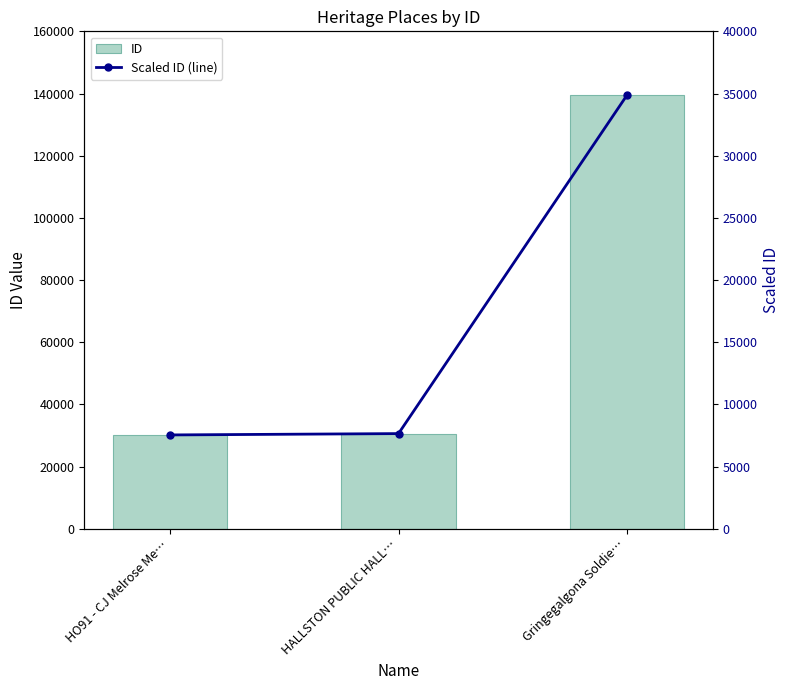

The Scaled ID (line) series shows 59848.3 at Gringegalgona Soldie…. True or false?

False